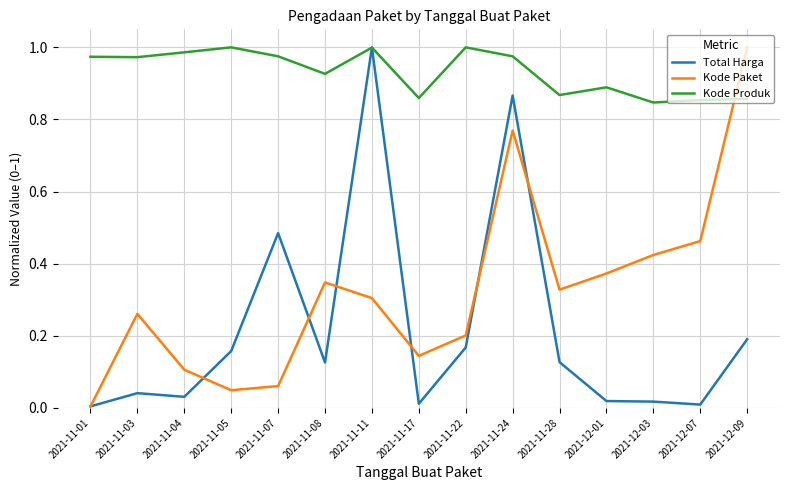

Rank the series at 2021-11-05 from highest to lowest value.

Kode Produk, Total Harga, Kode Paket